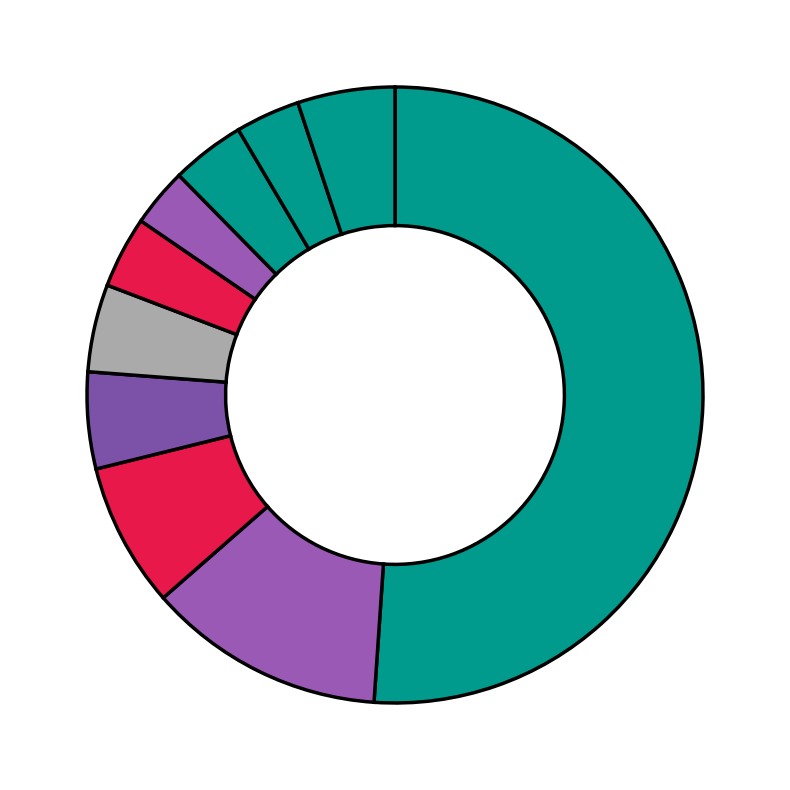

Count the number of slices in the pie.

10